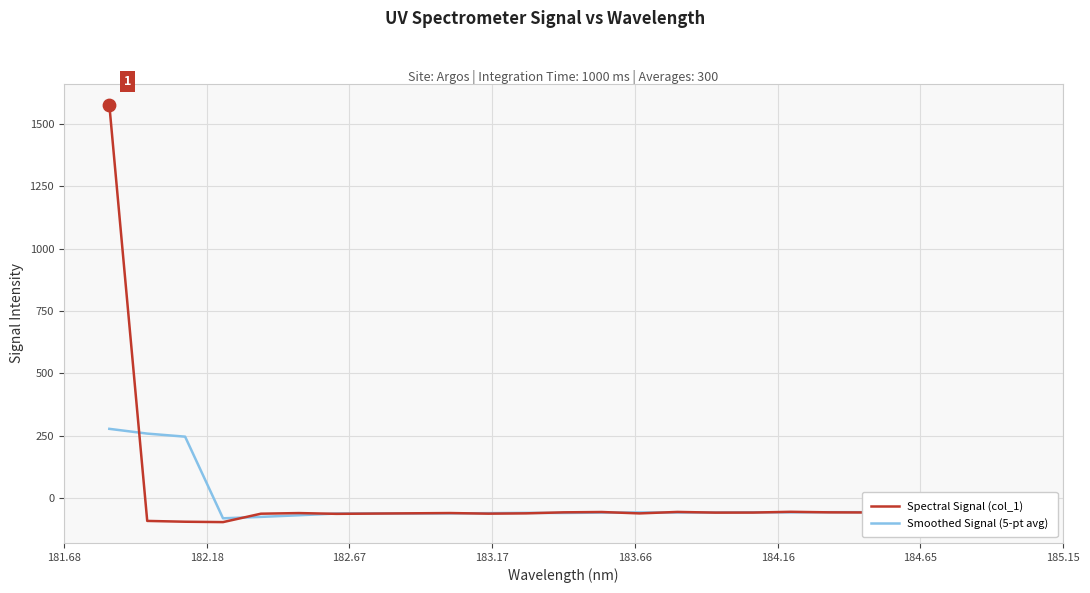

What is the smallest value displayed?

-95.1